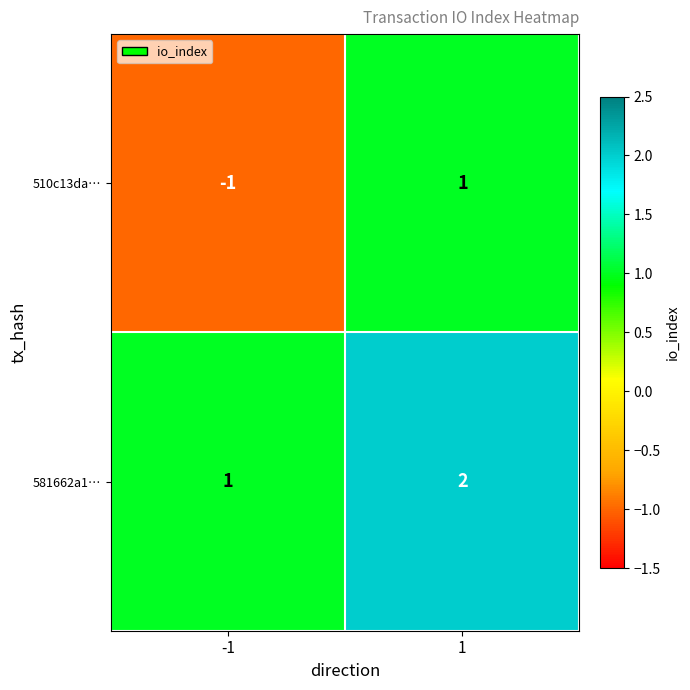

Is it true that 581662a1… equals 1 at 1?

False